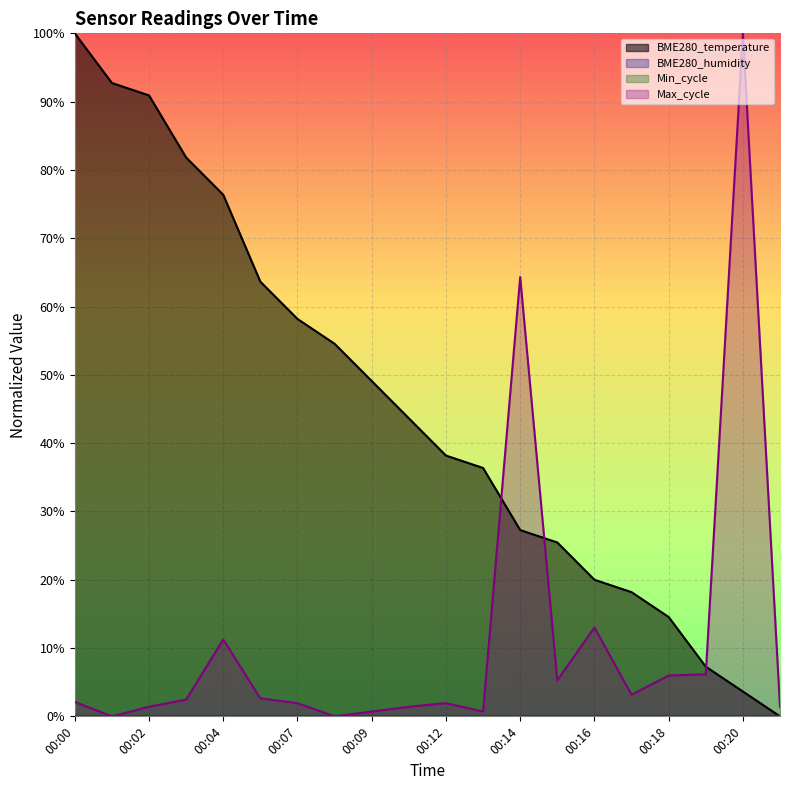

Rank the categories by Max_cycle value from lowest to highest.

00:01, 00:08, 00:09, 00:13, 00:02, 00:11, 00:21, 00:07, 00:12, 00:00, 00:03, 00:06, 00:17, 00:15, 00:18, 00:19, 00:04, 00:16, 00:14, 00:20